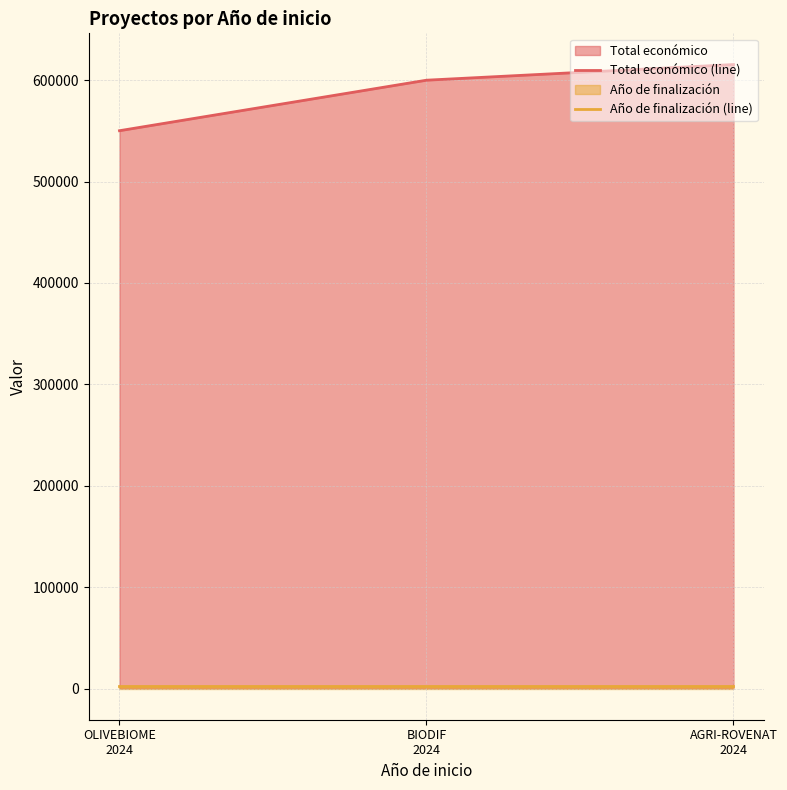

Which has a higher value, OLIVEBIOME
2024 or BIODIF
2024?

BIODIF
2024